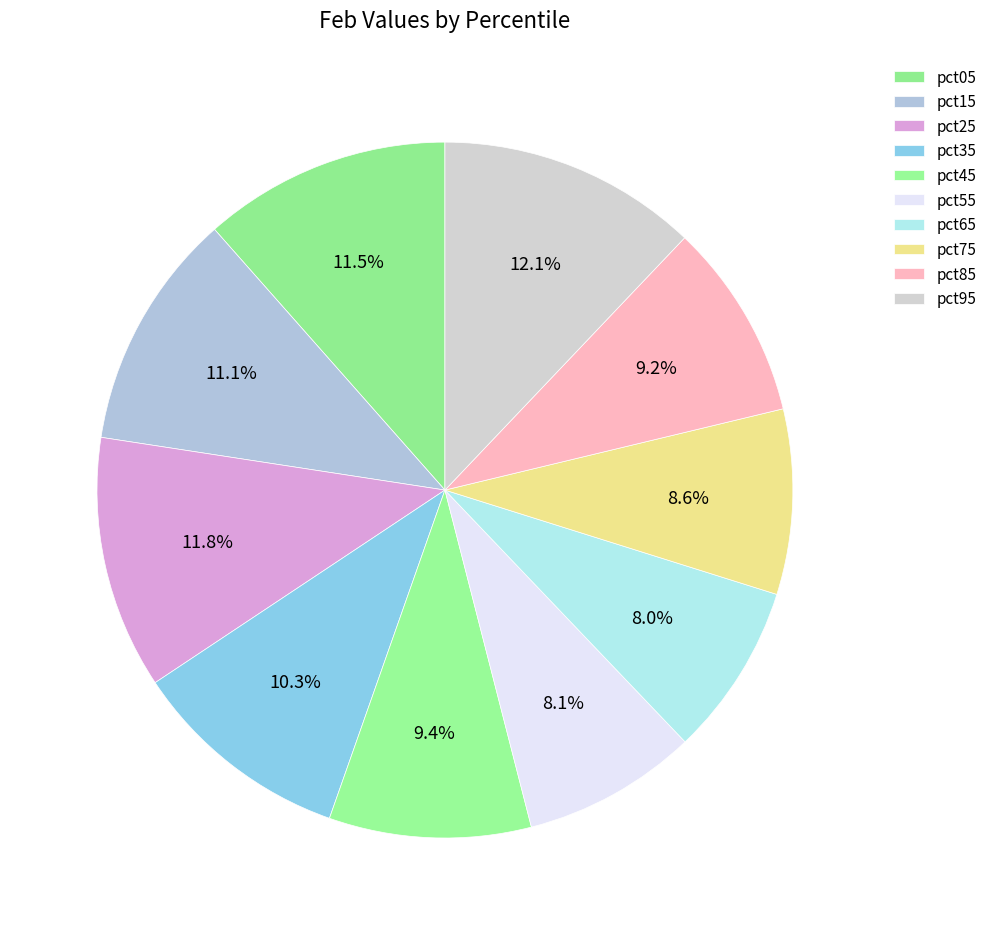

How many segments does this pie chart have?

10